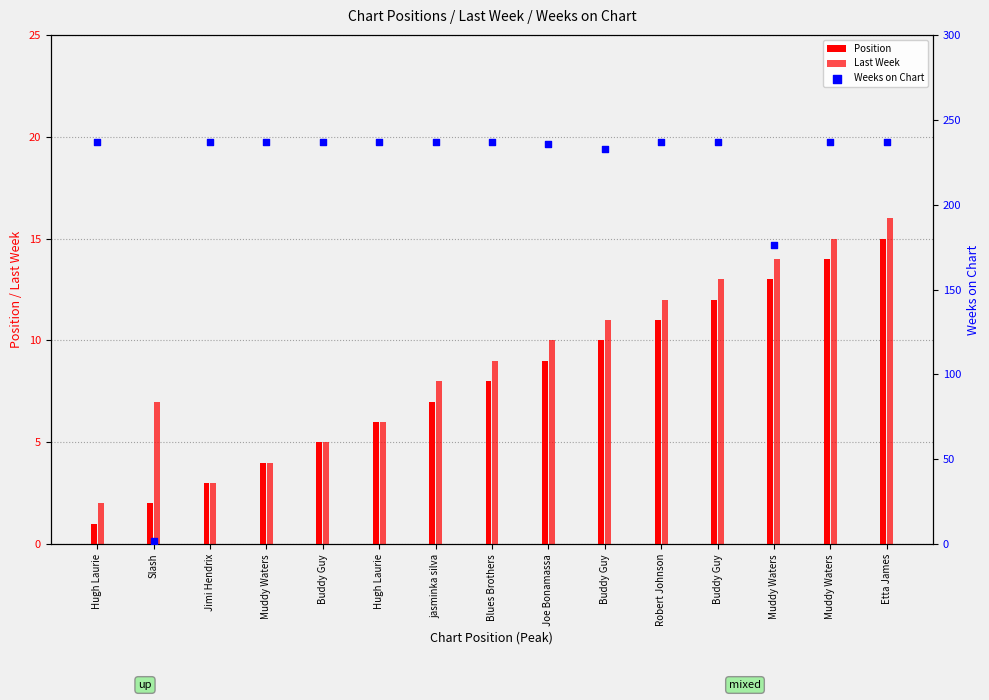

At which category is the sum across all series the highest?

Etta James